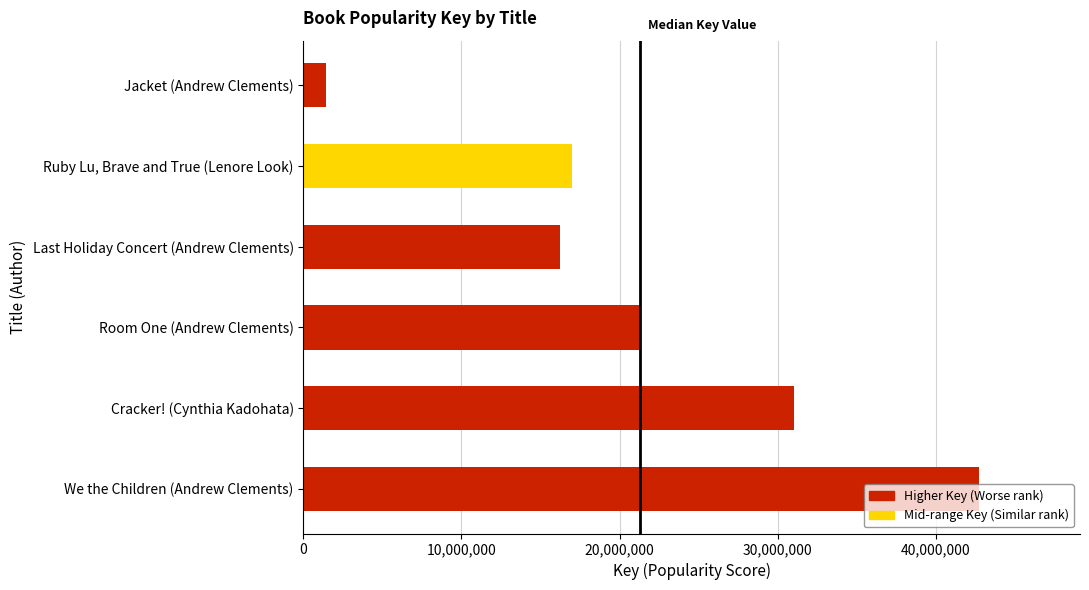

What is the difference between the second highest and second lowest values?

14820397